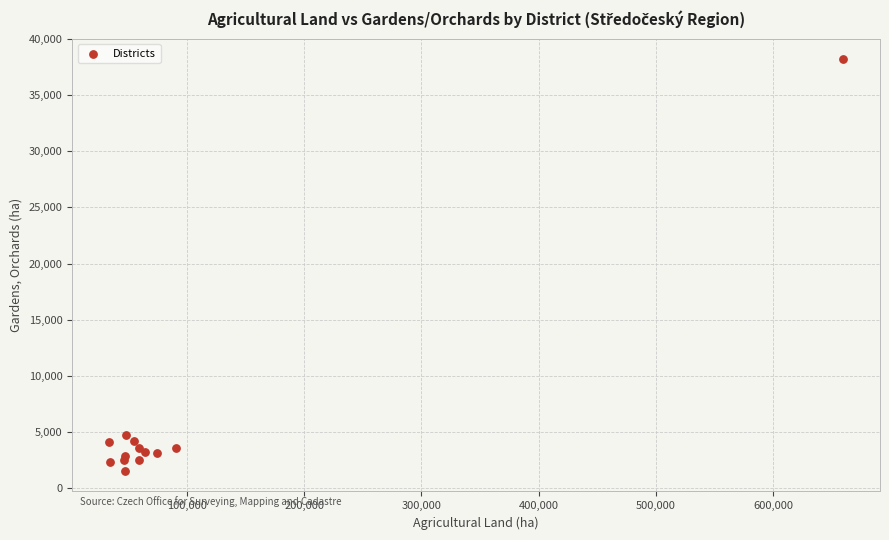

What Y value in the scatter plot is closest to 19867?

4737.5